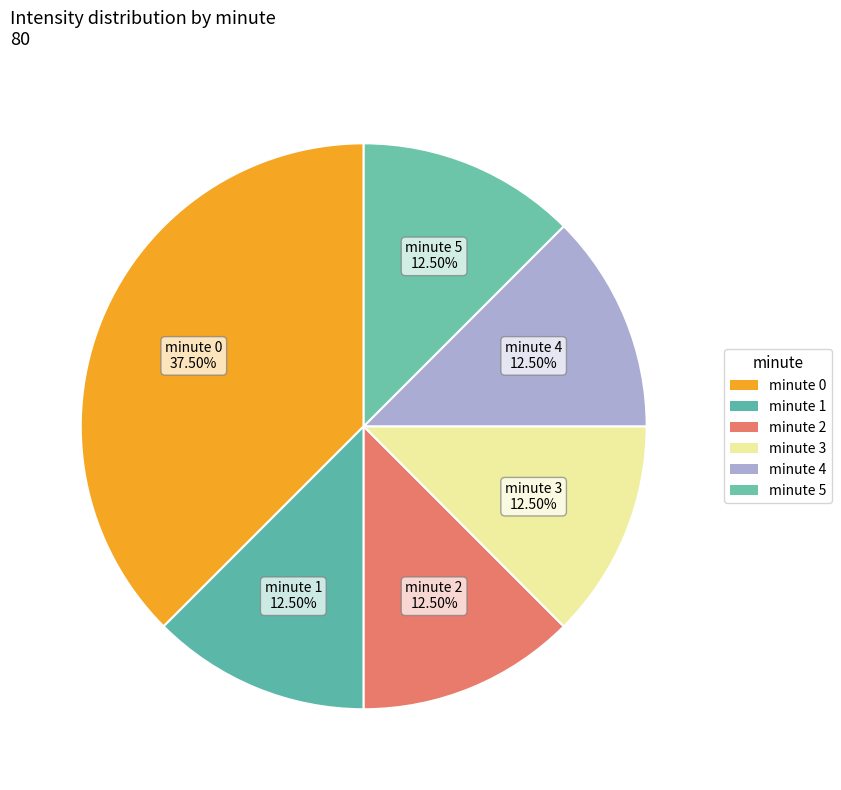

Count the number of slices in the pie.

6